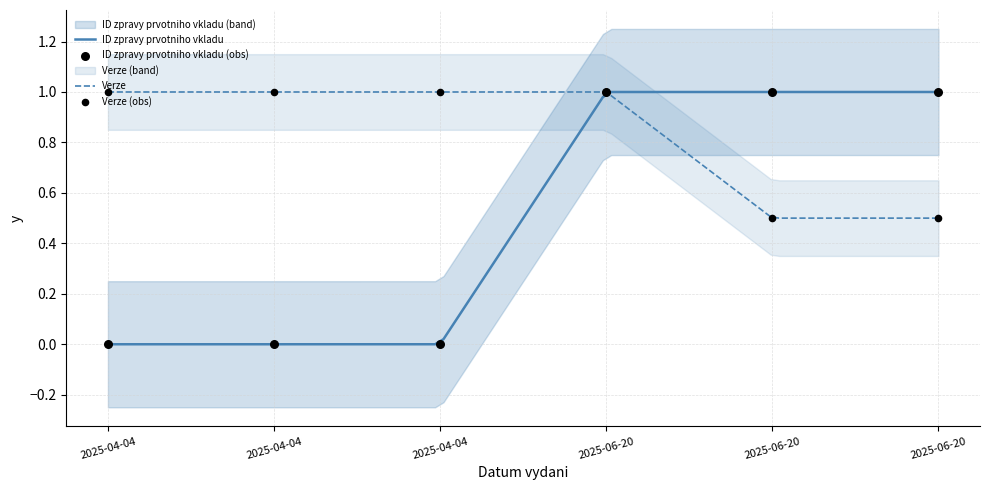

Which series reaches the minimum Y coordinate?

ID zpravy prvotniho vkladu